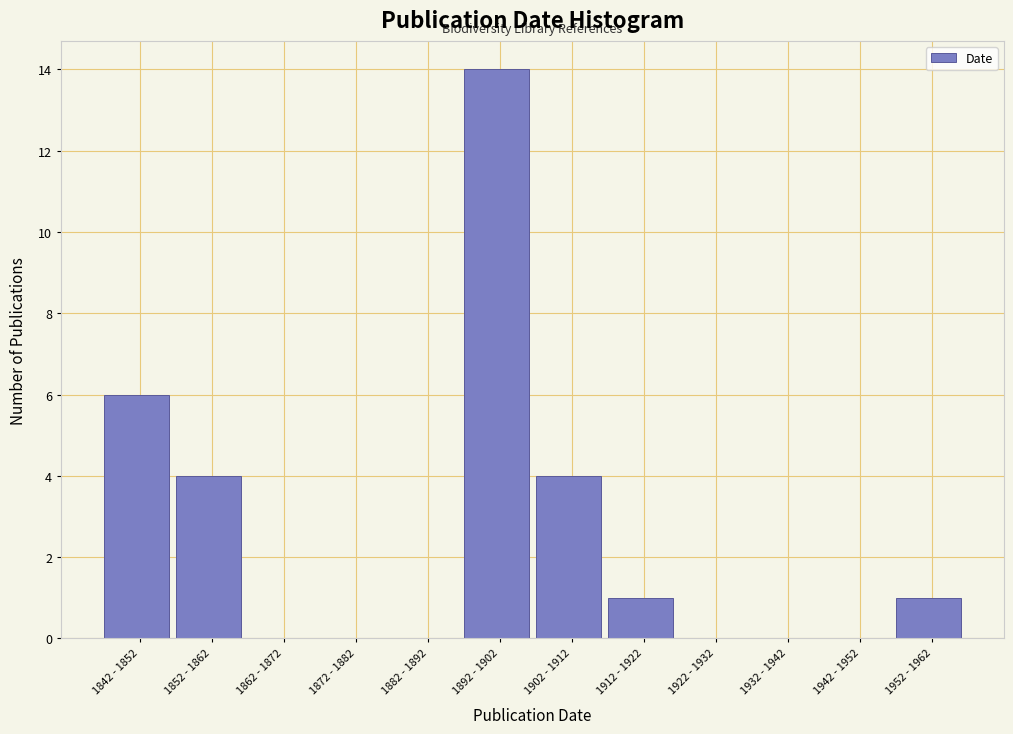

Reading right to left, what are all the values shown in this chart?

1952 - 1962=1	1942 - 1952=0	1932 - 1942=0	1922 - 1932=0	1912 - 1922=1	1902 - 1912=4	1892 - 1902=14	1882 - 1892=0	1872 - 1882=0	1862 - 1872=0	1852 - 1862=4	1842 - 1852=6